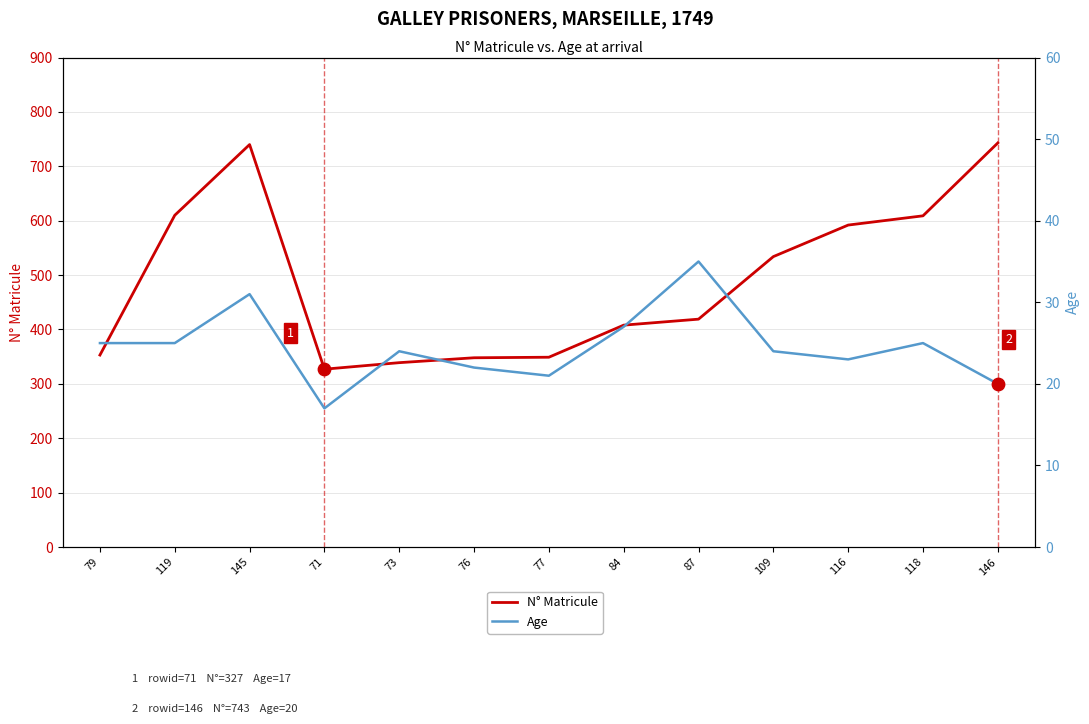

At how many categories does at least one series exceed 593?

4